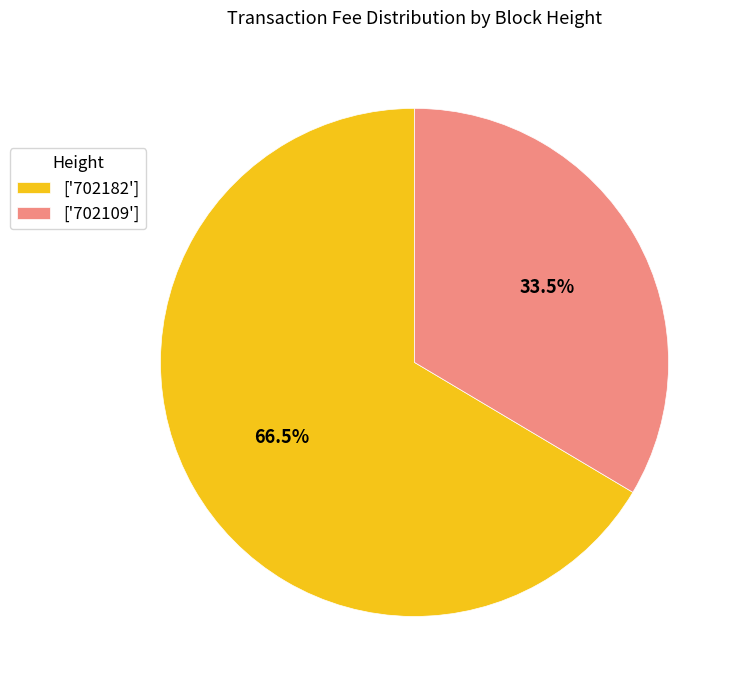

Is there any slice that represents more than half of the pie?

Yes